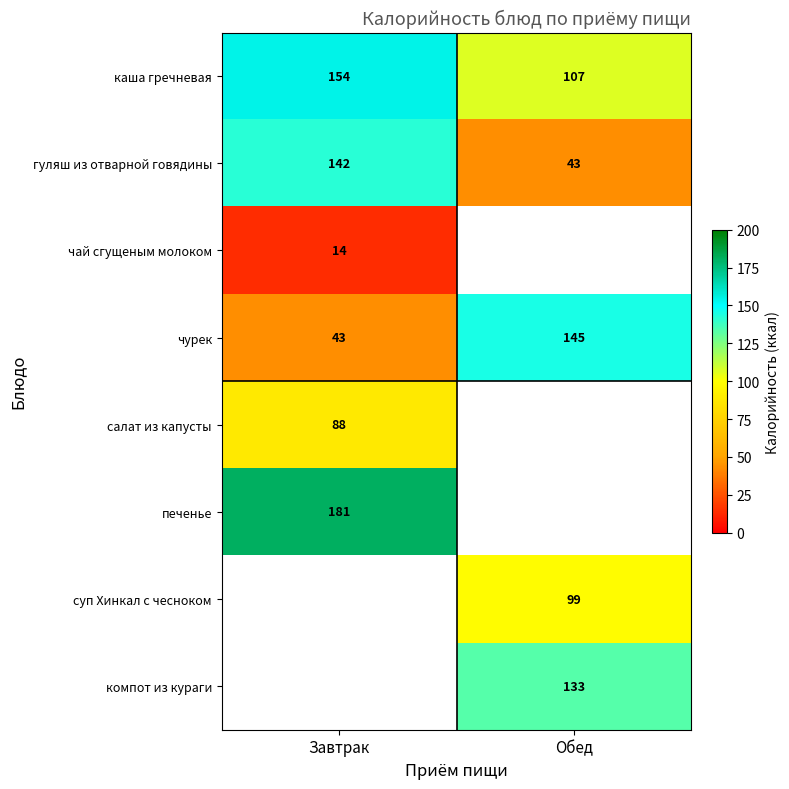

What is the maximum value shown in the chart?

181.0